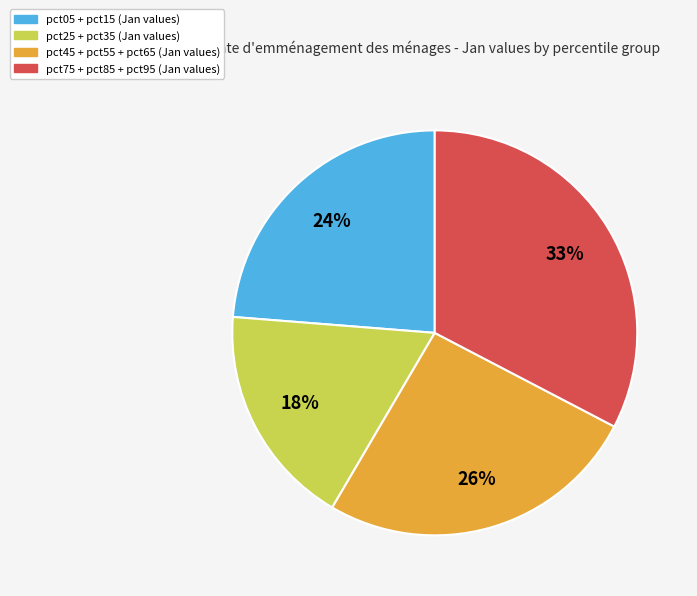

Is there any slice that represents more than half of the pie?

No